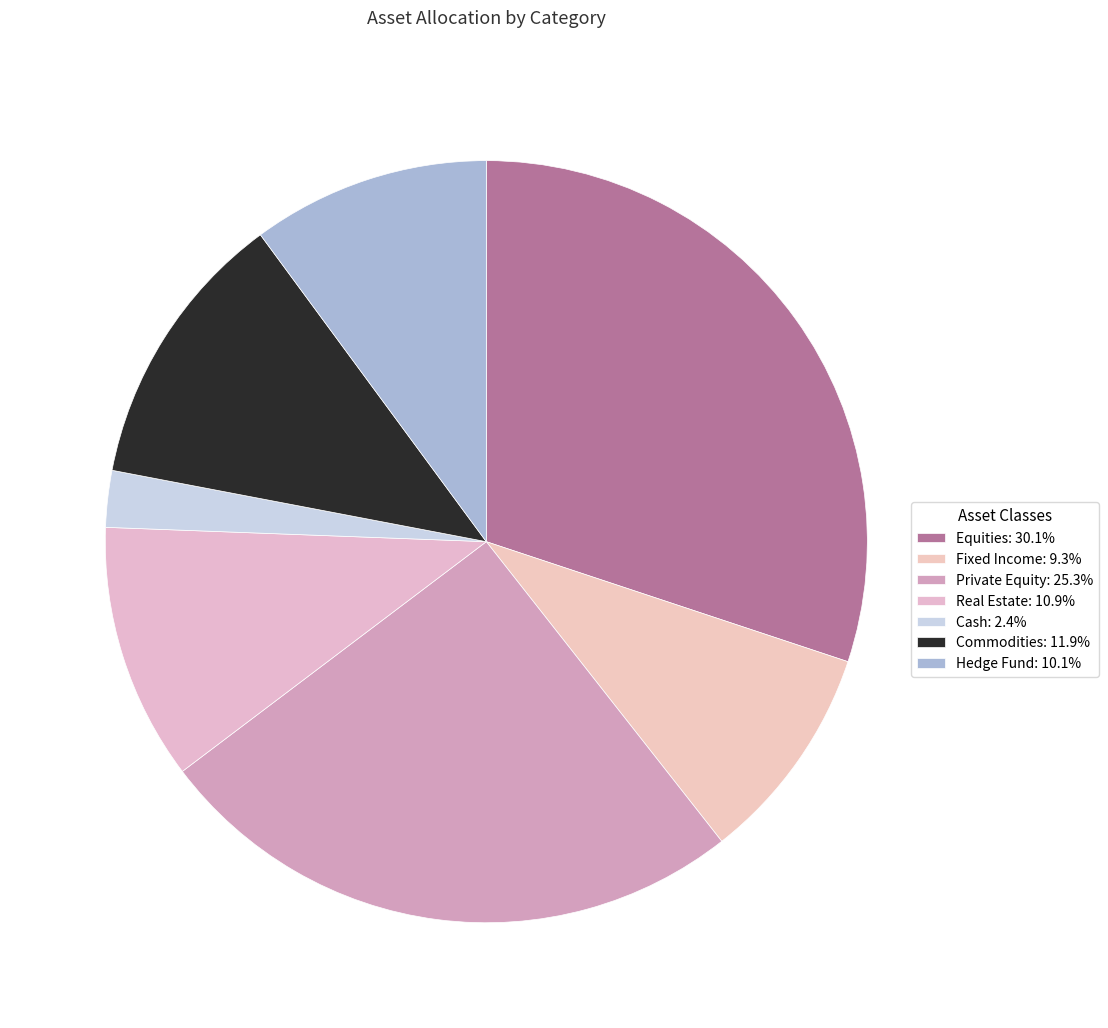

What is the ratio of the value at Private Equity to the value at Real Estate?

2.3